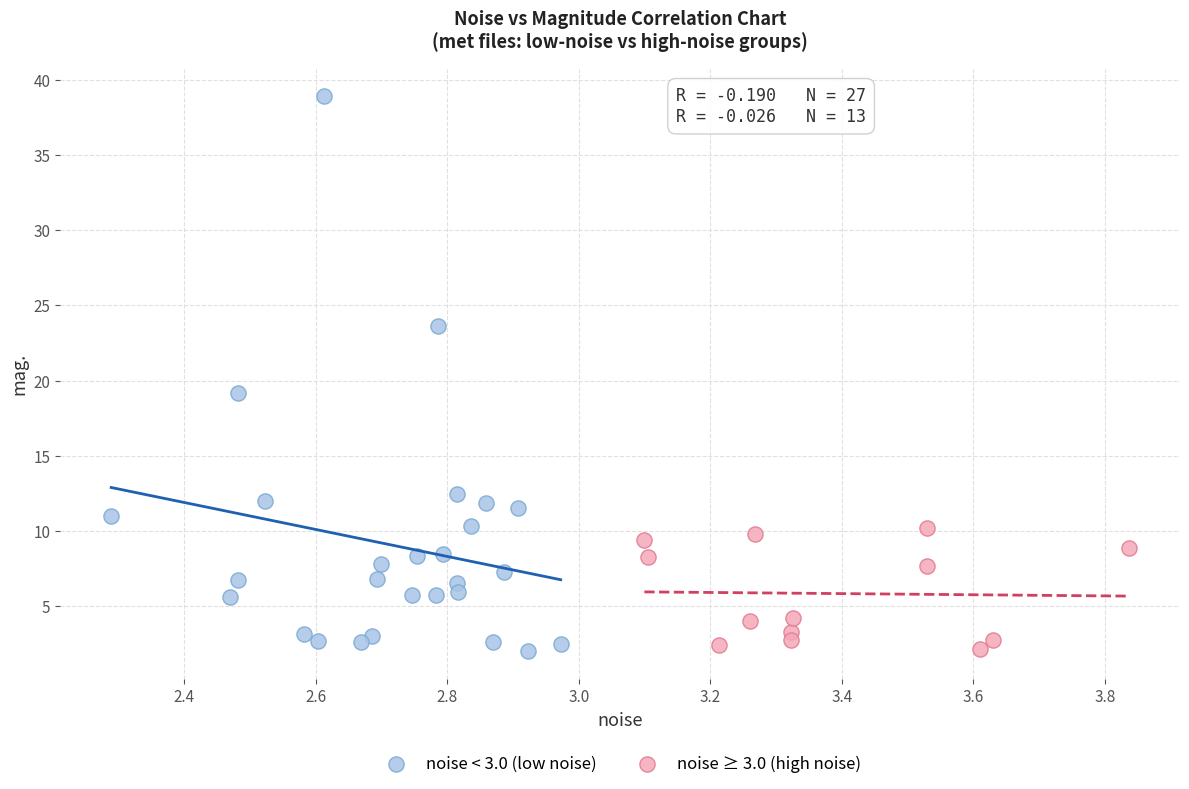

Which series has the widest spread of Y values?

noise < 3.0 (low noise)